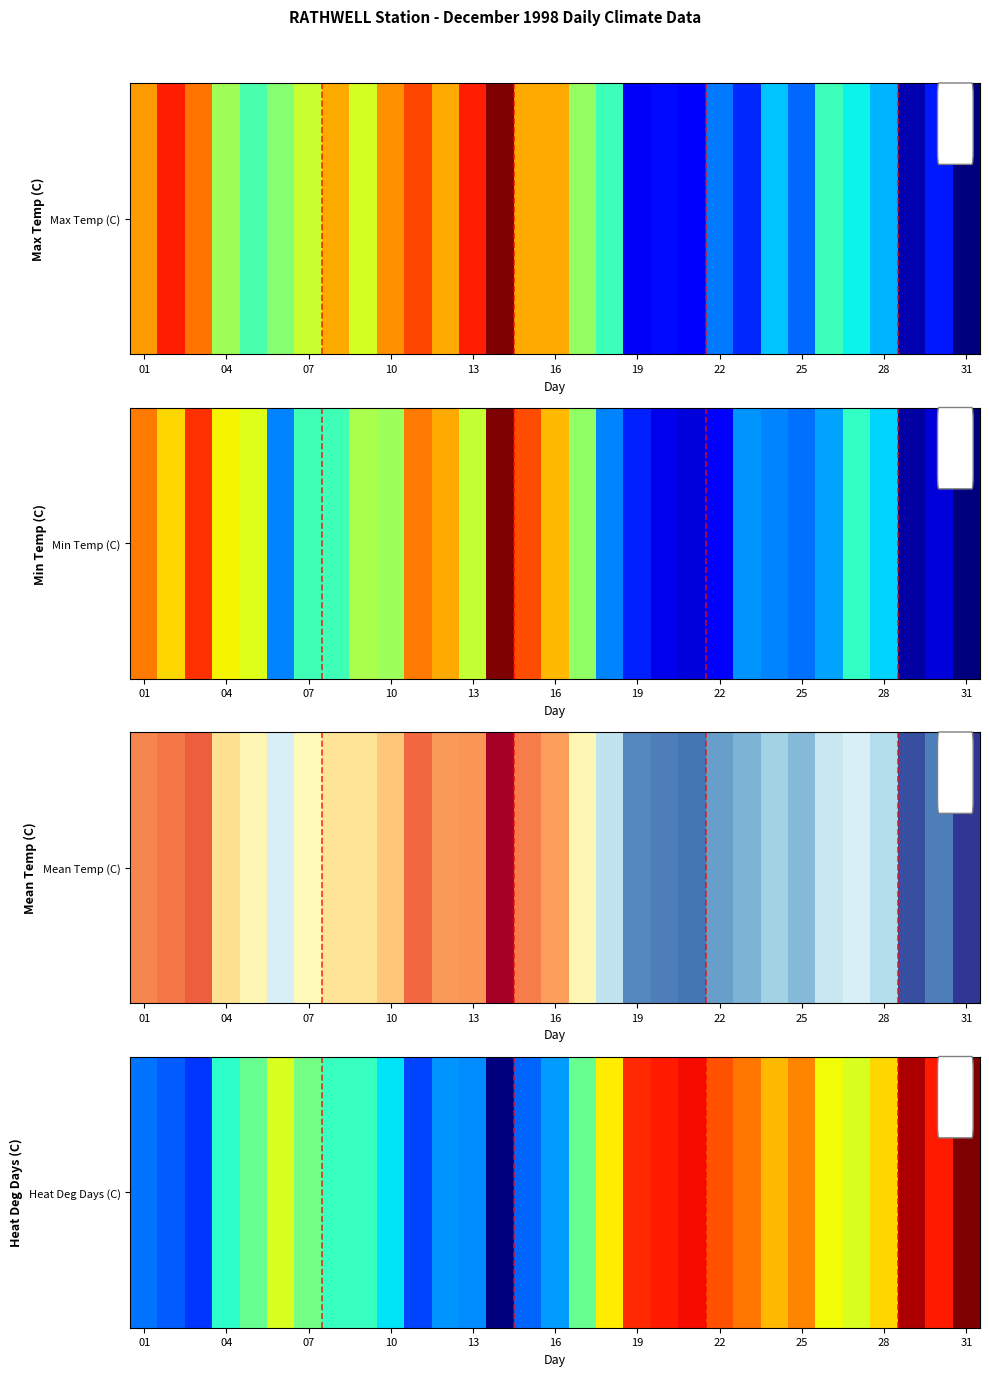

Is it true that the value at 25 is 10.8?

False